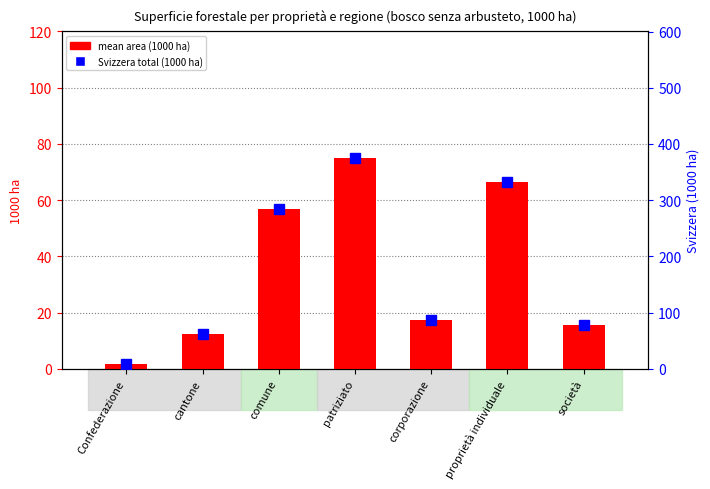

What is the approximate value of mean (regions) at comune?

57.0